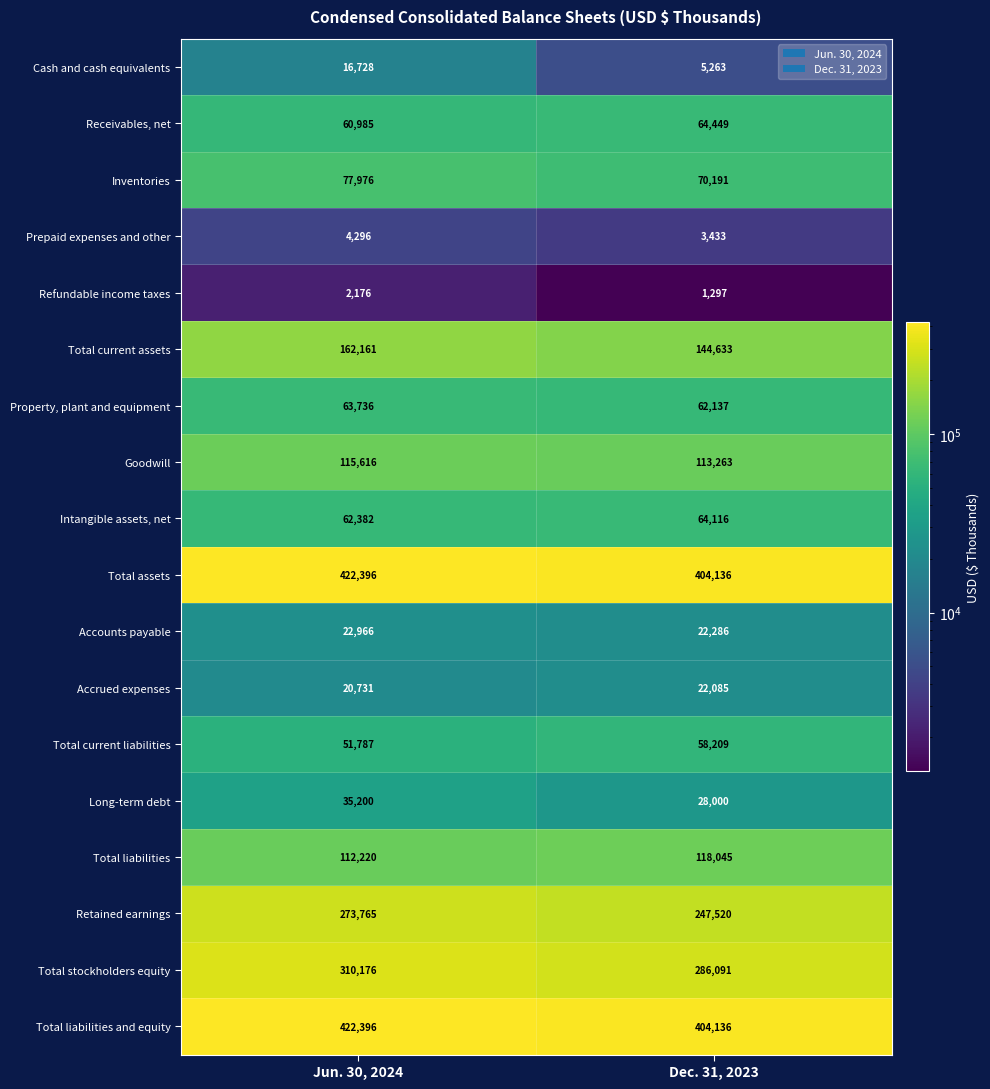

Between Jun. 30, 2024 and Dec. 31, 2023, which series saw the biggest shift?

Retained earnings